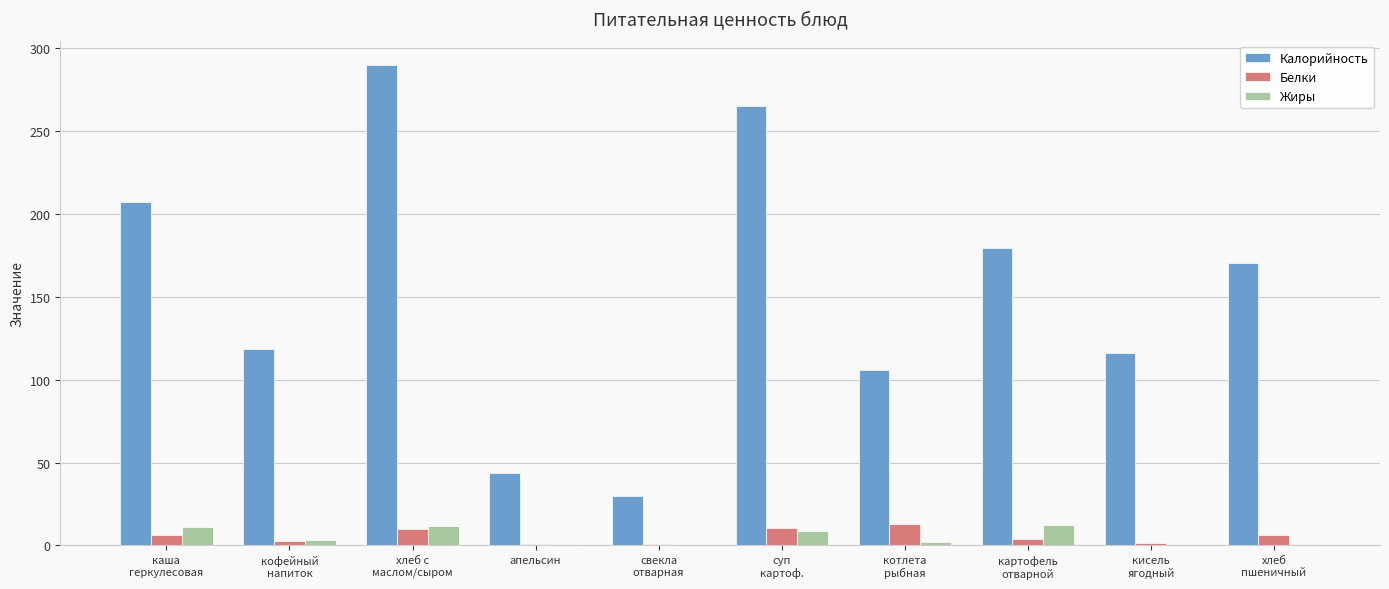

What is the greatest value displayed?

290.0